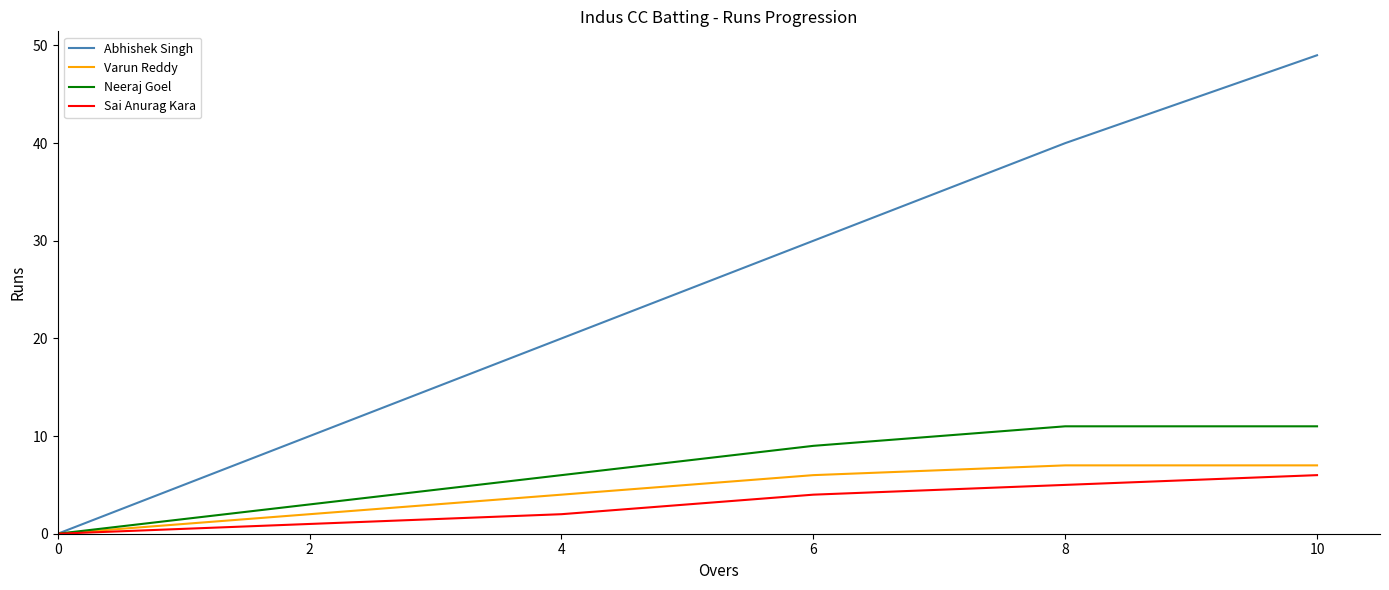

Between 4 and 8, which series saw the biggest shift?

Abhishek Singh